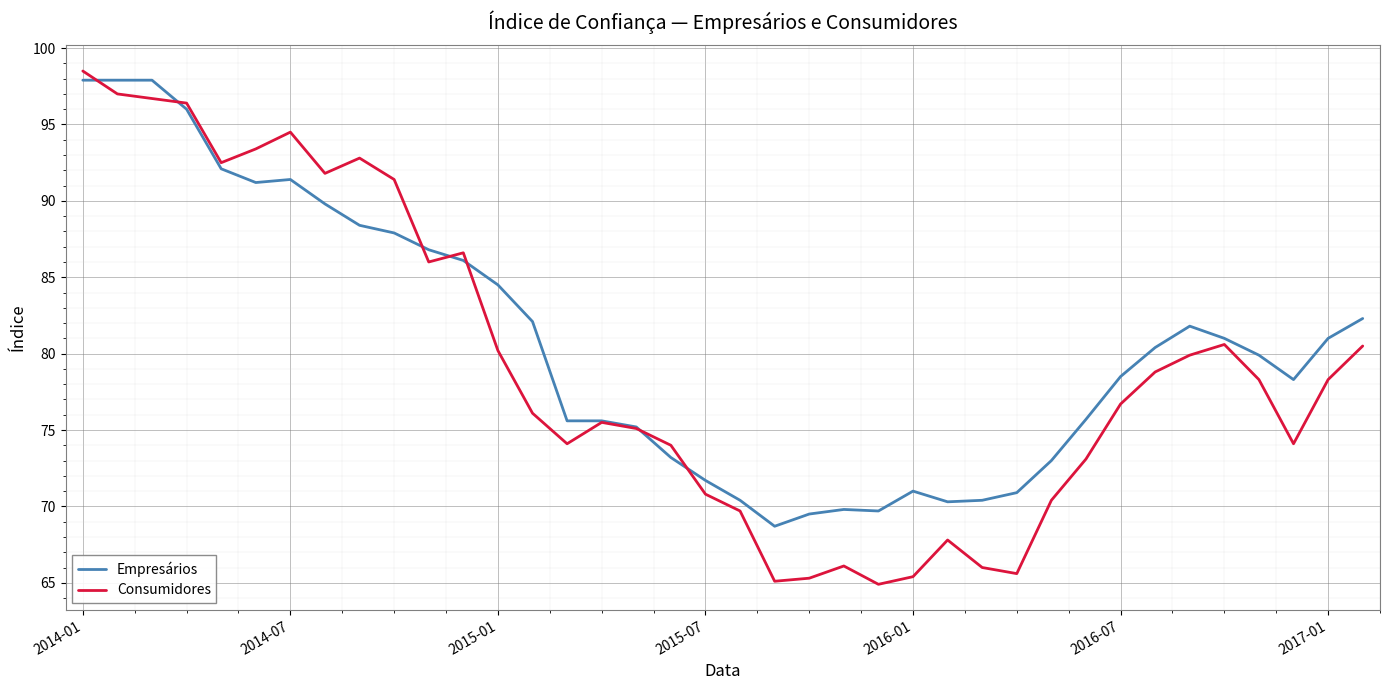

True or false: Empresários and Consumidores intersect in this chart.

True